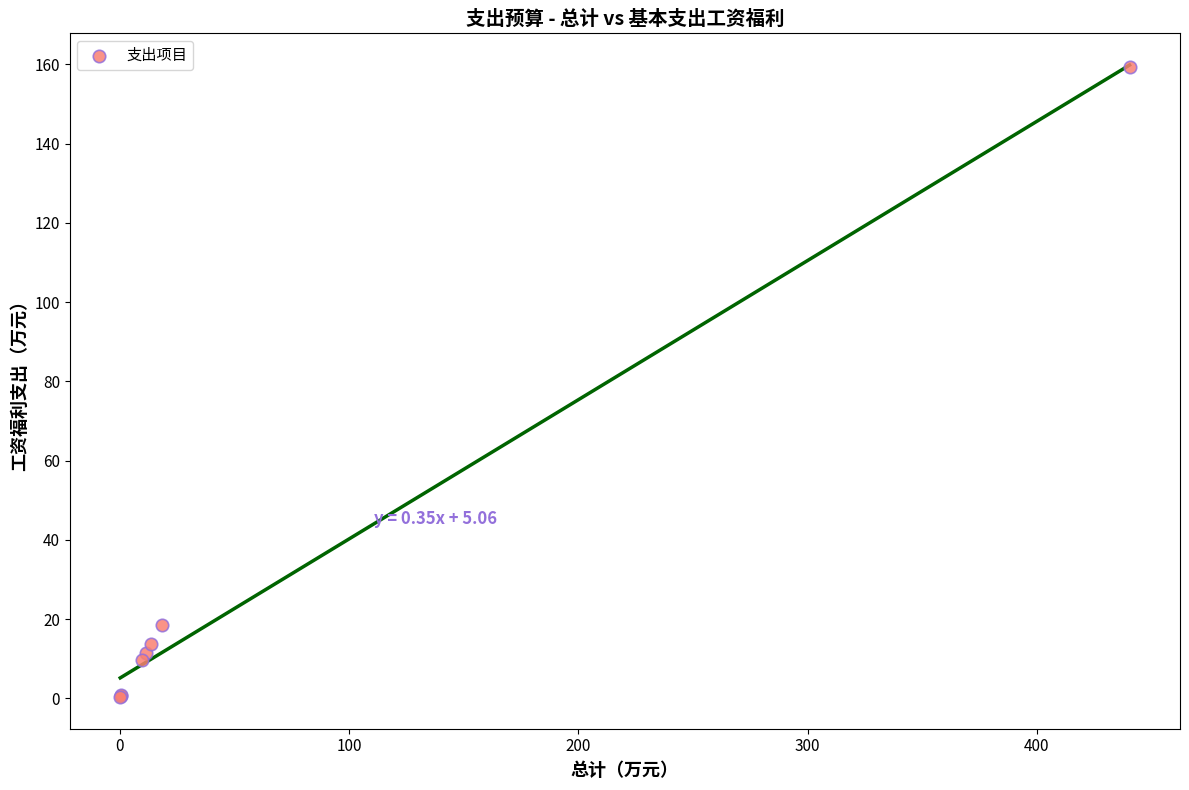

What Y value in the scatter plot is closest to 79?

18.4